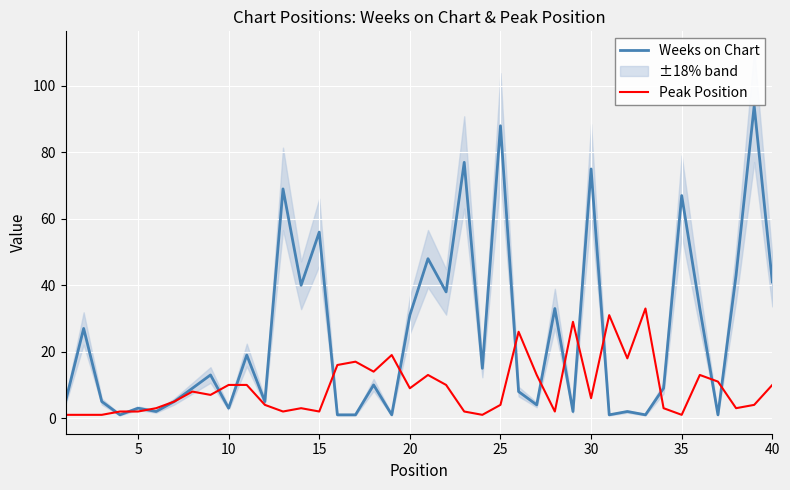

Is it true that Weeks on Chart equals 100 at 35?

False